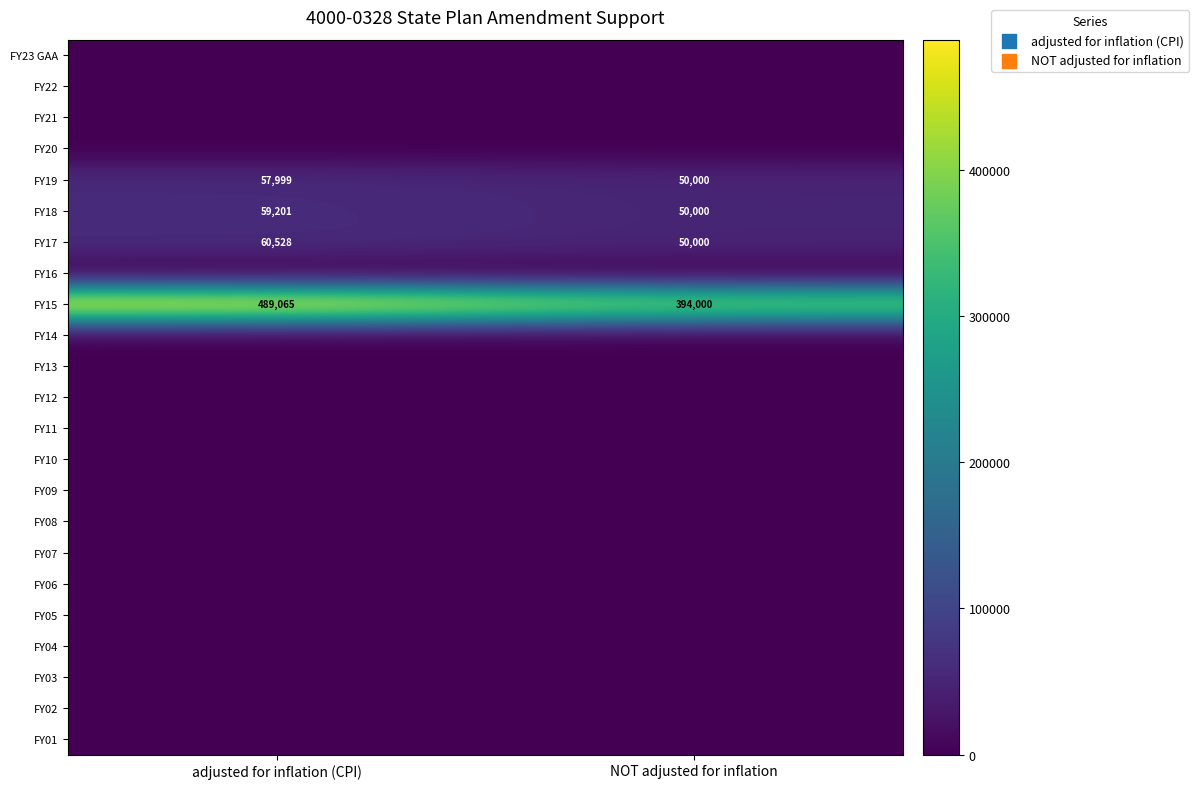

How many series are shown in this chart?

23